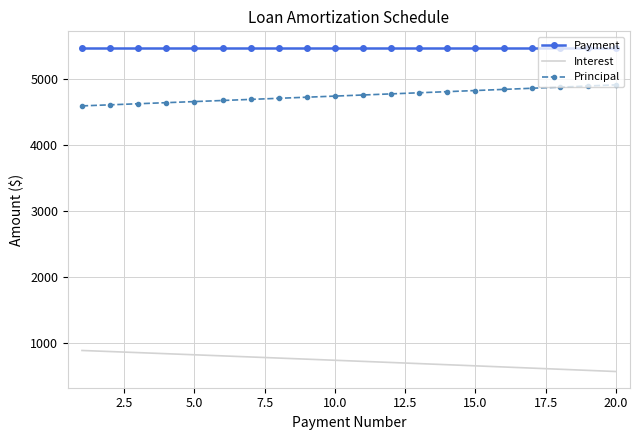

List the series in order of their peak value, highest first.

Payment, Principal, Interest